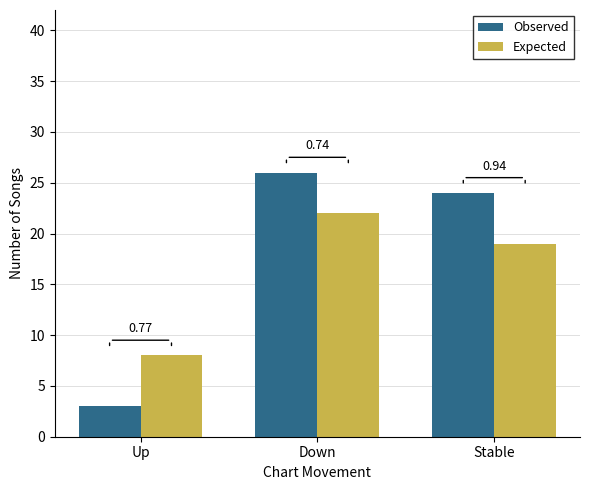

Does the chart contain any negative values?

No